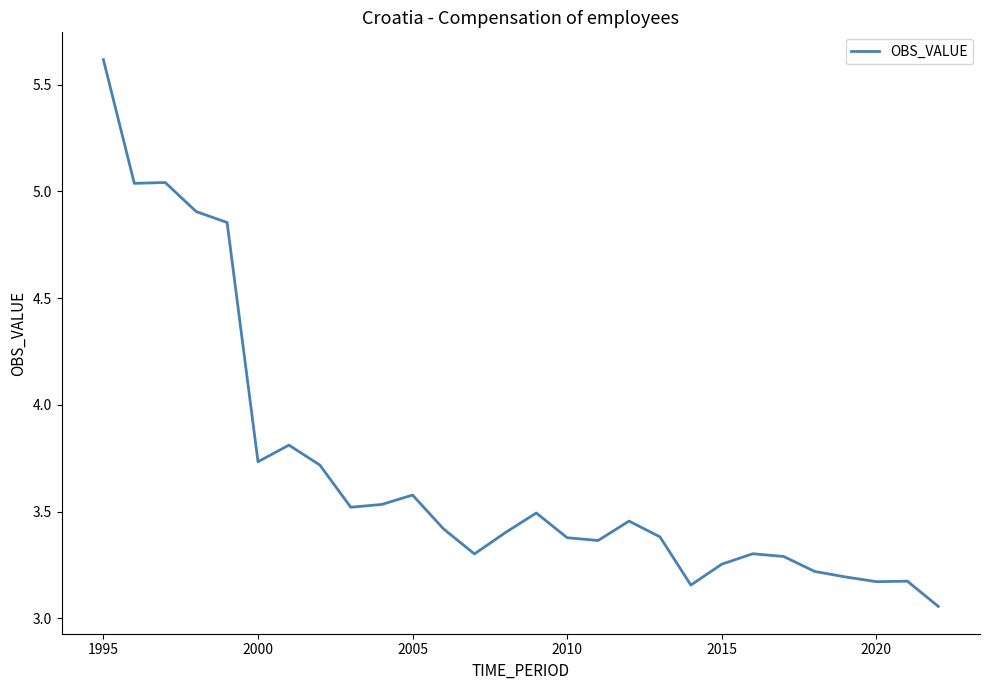

What is the difference between the maximum and minimum values?

2.6